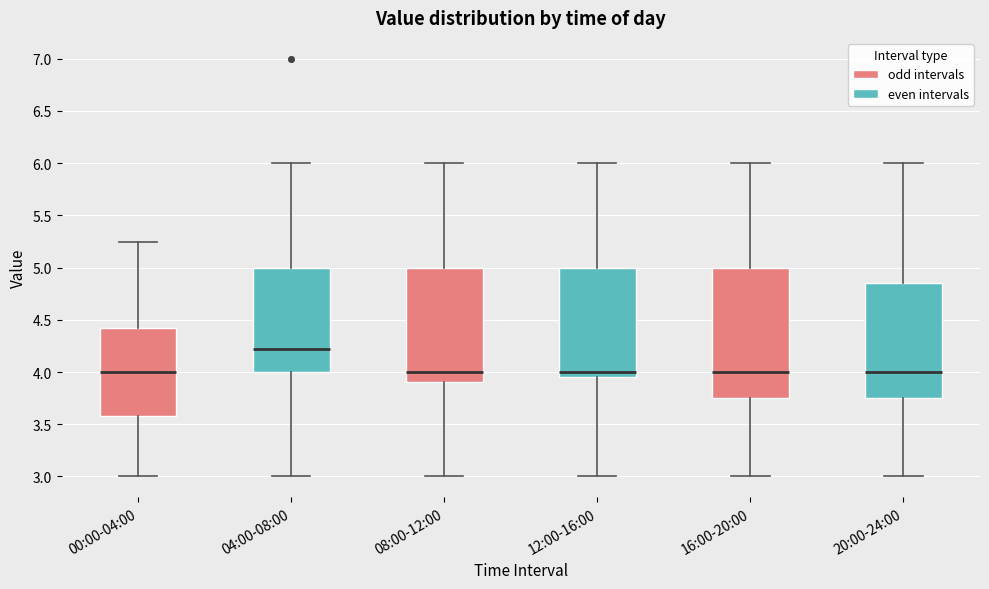

Reading left to right, read every box against the y-axis: the position of its median line, the range the box covers, and the ends of its whiskers. The values are not printed on the chart, so give them approximately, as read against the axis.

00:00-04:00: median 4.00, box 3.60 to 4.45, whiskers 3.00 to 5.25
04:00-08:00: median 4.25, box 4.00 to 5.00, whiskers 3.00 to 6.00
08:00-12:00: median 4.00, box 3.90 to 5.00, whiskers 3.00 to 6.00
12:00-16:00: median 4.00, box 3.95 to 5.00, whiskers 3.00 to 6.00
16:00-20:00: median 4.00, box 3.75 to 5.00, whiskers 3.00 to 6.00
20:00-24:00: median 4.00, box 3.75 to 4.85, whiskers 3.00 to 6.00